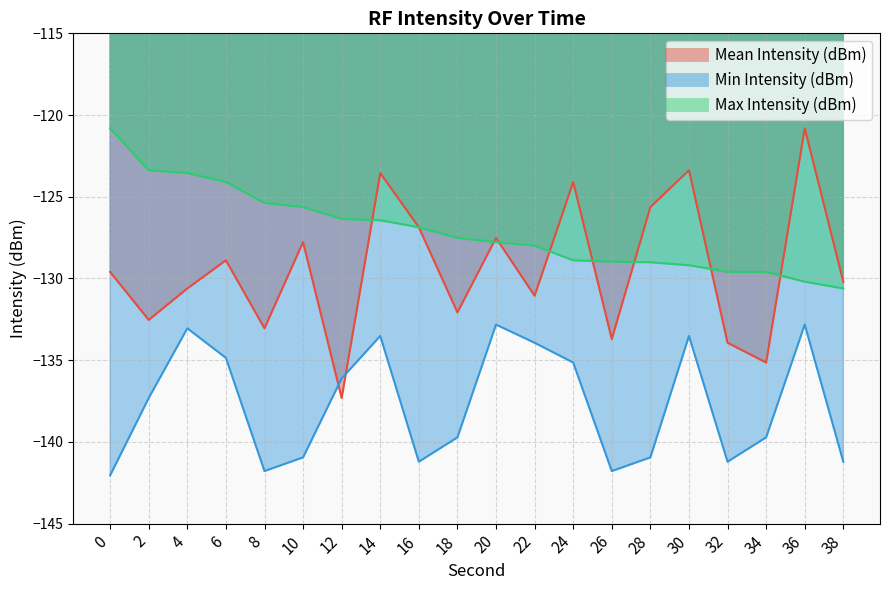

Reading left to right, transcribe all the data shown in this chart.

Mean Intensity (dBm): 0=-129.6	2=-132.5	4=-130.6	6=-128.9	8=-133.1	10=-127.8	12=-137.3	14=-123.6	16=-126.9	18=-132.1	20=-127.5	22=-131.1	24=-124.1	26=-133.7	28=-125.6	30=-123.4	32=-133.9	34=-135.1	36=-120.8	38=-130.2
Min Intensity (dBm): 0=-142.0	2=-137.3	4=-133.1	6=-134.9	8=-141.8	10=-140.9	12=-136.1	14=-133.5	16=-141.2	18=-139.7	20=-132.8	22=-133.9	24=-135.1	26=-141.8	28=-140.9	30=-133.5	32=-141.2	34=-139.7	36=-132.8	38=-141.2
Max Intensity (dBm): 0=-120.8	2=-123.4	4=-123.6	6=-124.1	8=-125.4	10=-125.6	12=-126.4	14=-126.4	16=-126.9	18=-127.5	20=-127.8	22=-128.0	24=-128.9	26=-129.0	28=-129.0	30=-129.2	32=-129.6	34=-129.6	36=-130.2	38=-130.6